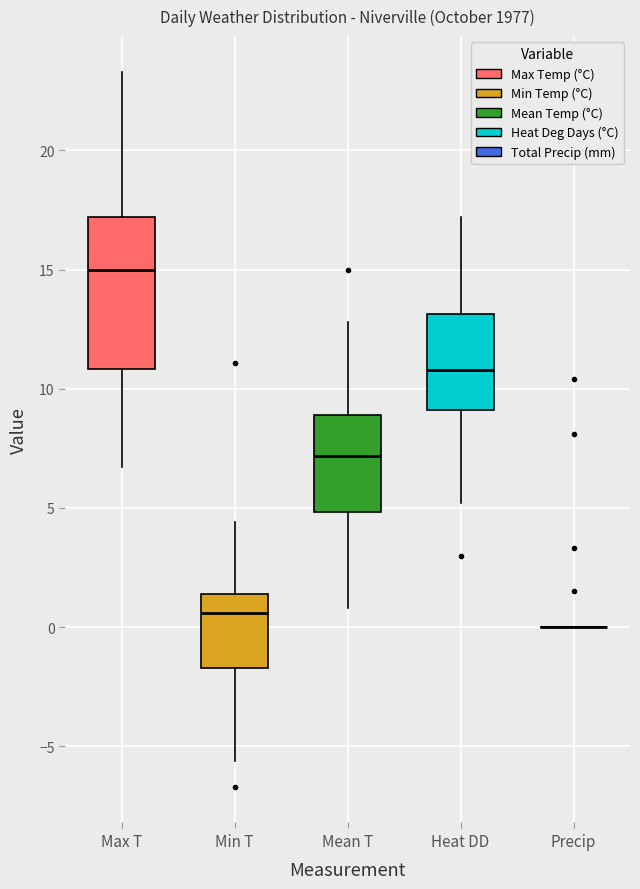

Reading left to right, read every box against the y-axis: the position of its median line, the range the box covers, and the ends of its whiskers. The values are not printed on the chart, so give them approximately, as read against the axis.

Max T: median 15.0, box 11.0 to 17.0, whiskers 6.5 to 23.5
Min T: median 0.5, box -1.5 to 1.5, whiskers -5.5 to 4.5
Mean T: median 7.0, box 5.0 to 9.0, whiskers 1.0 to 13.0
Heat DD: median 11.0, box 9.0 to 13.0, whiskers 5.0 to 17.0
Precip: box collapsed to a line at 0.0, whiskers 0.0 to 0.0